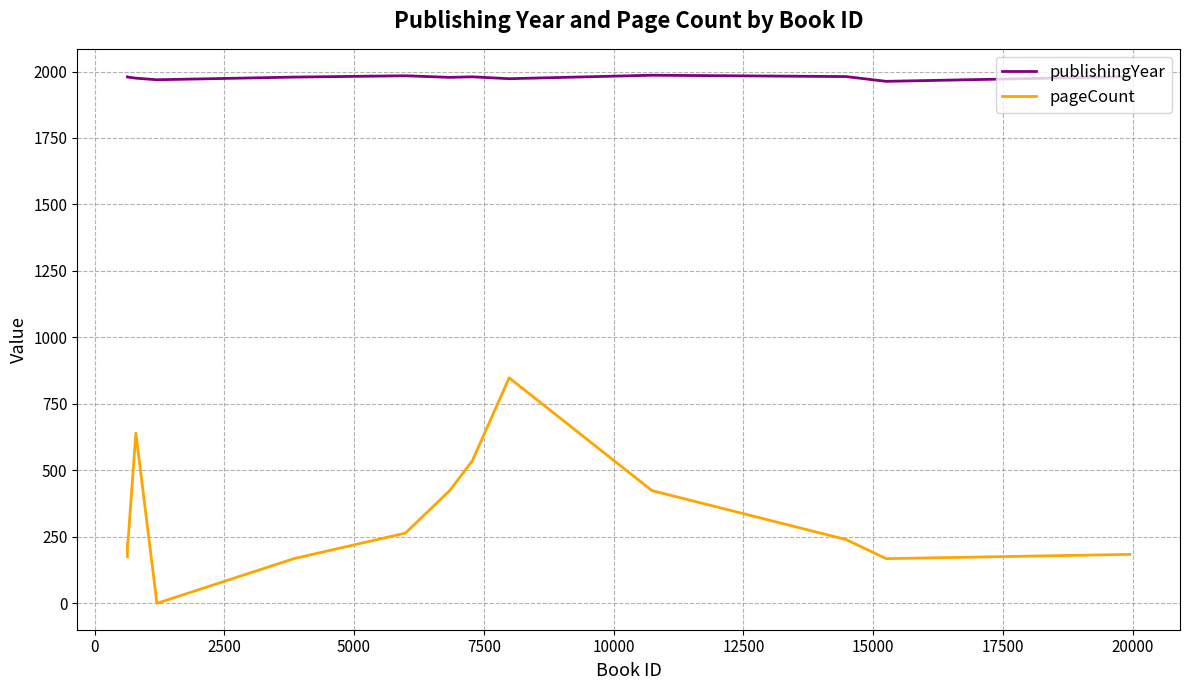

Rank the series by their maximum value, from lowest to highest.

pageCount, publishingYear